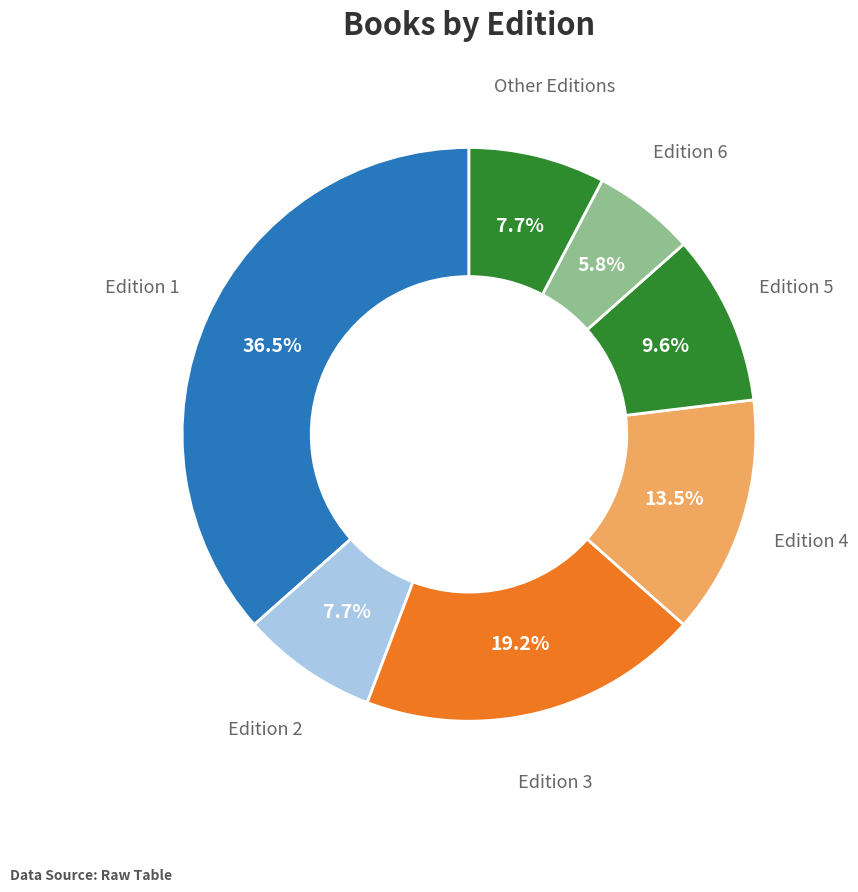

Do Edition 2 and Edition 1 together represent more than half of the pie?

No